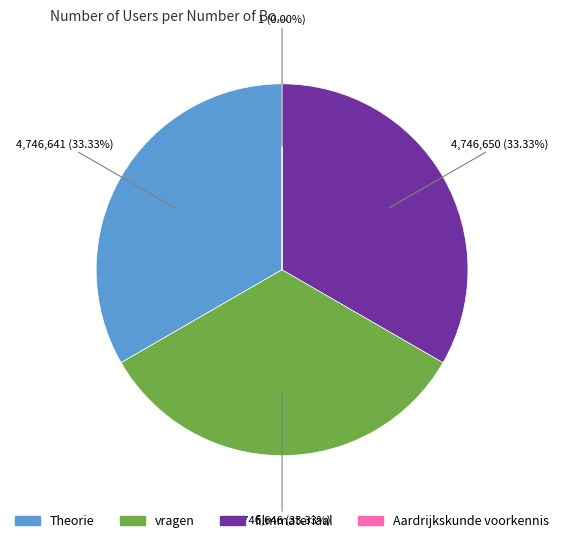

To the nearest percent, what is the combined percentage of filmmateriaal and Theorie?

67%